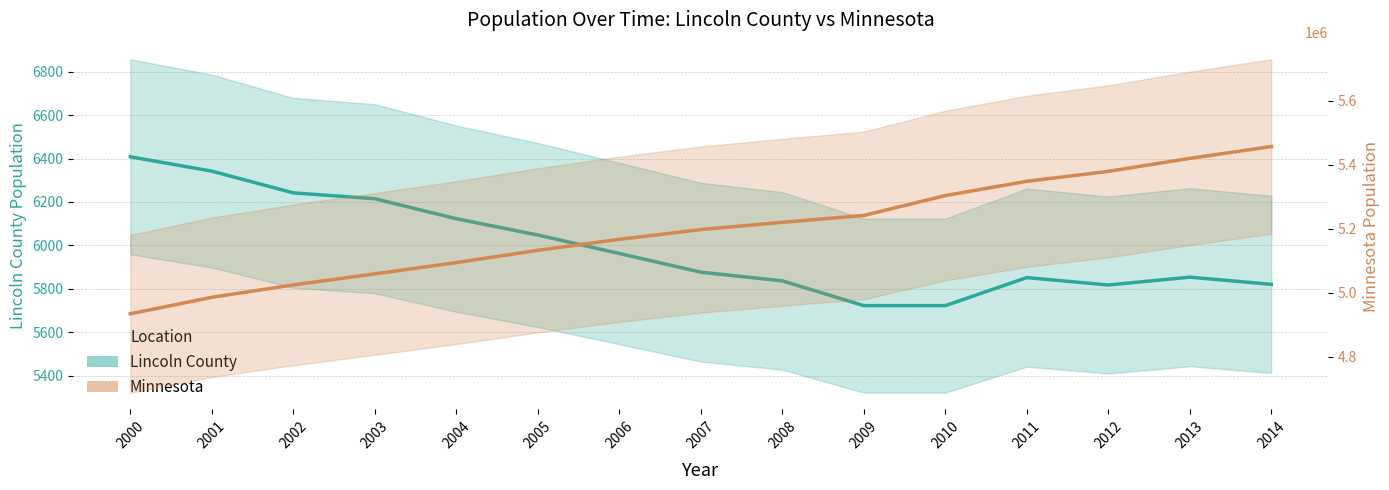

True or false: Lincoln County (Estimate) and Minnesota (Estimate) intersect in this chart.

False